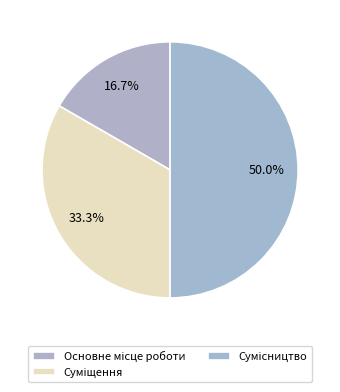

How many segments does this pie chart have?

3